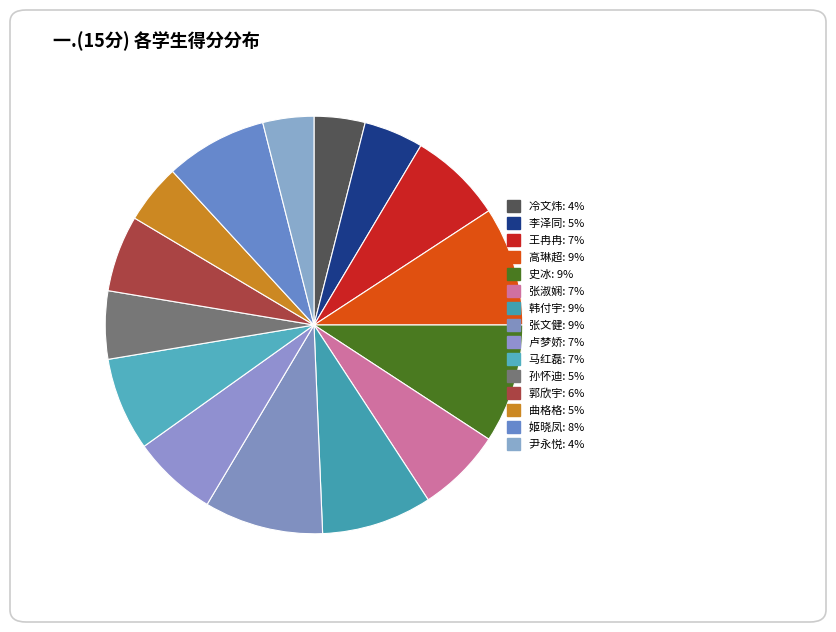

Approximately how many times larger is the value at 张淑娴 compared to 孙怀迪?

1.2